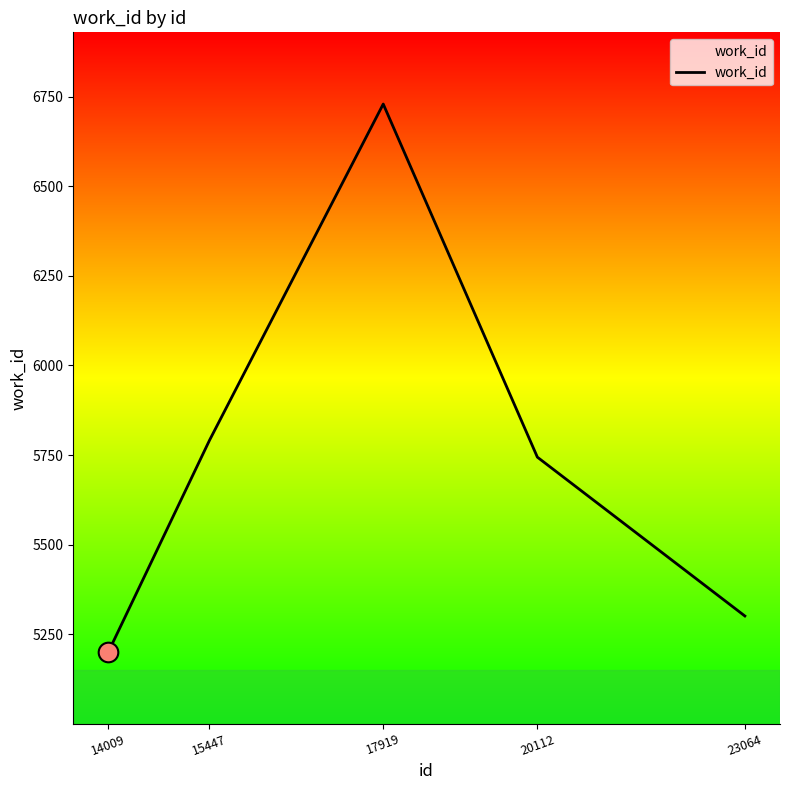

Which has a higher value, 15447 or 23064?

15447